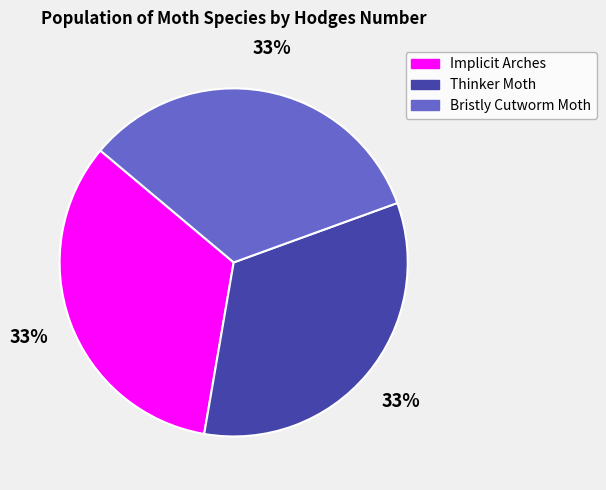

What percentage is the Thinker Moth slice, to the nearest percent?

33%